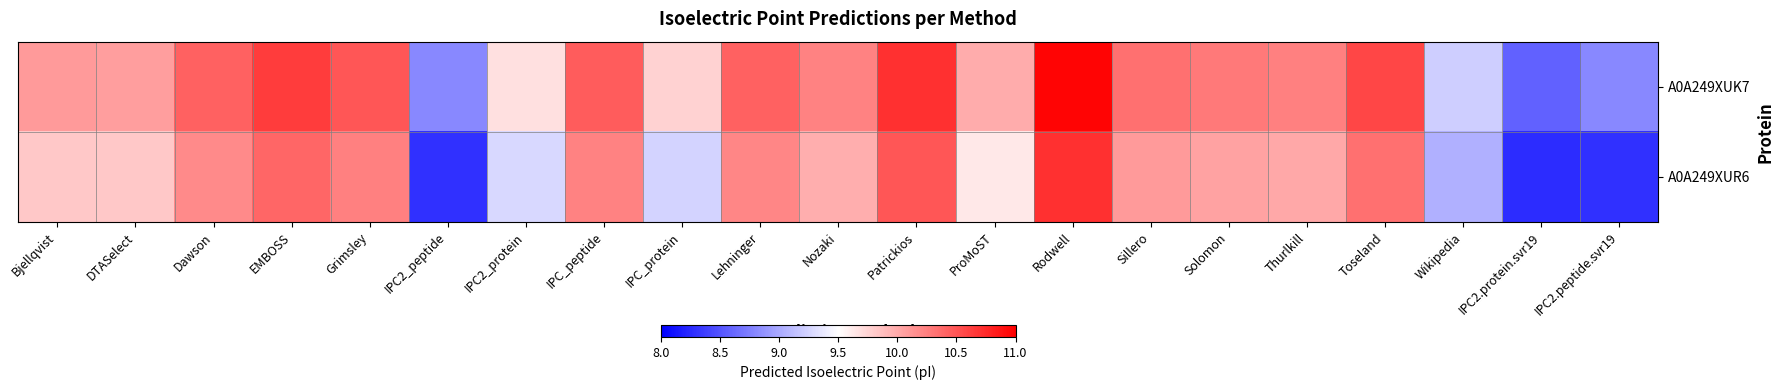

At how many categories does at least one series exceed 10?

14